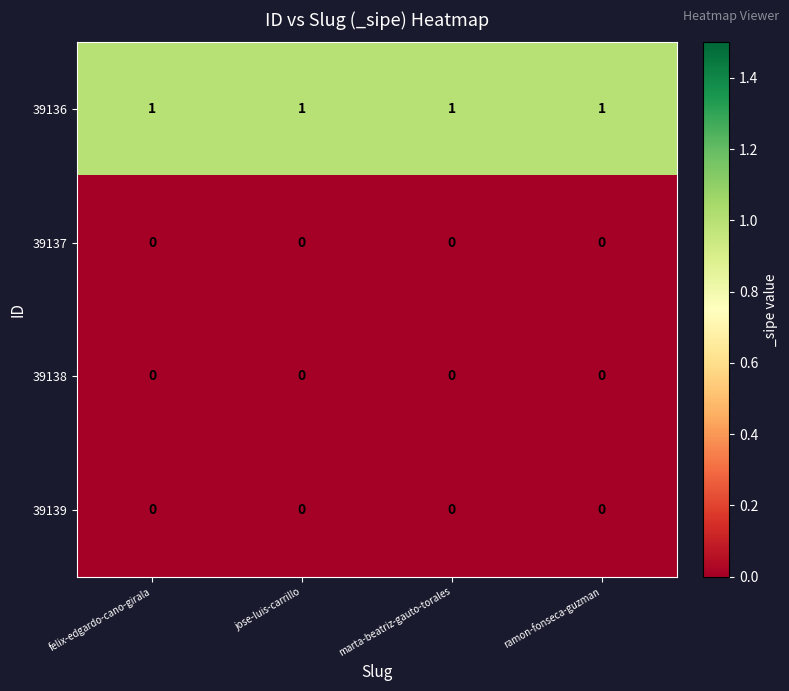

At how many categories does at least one series exceed 0?

4